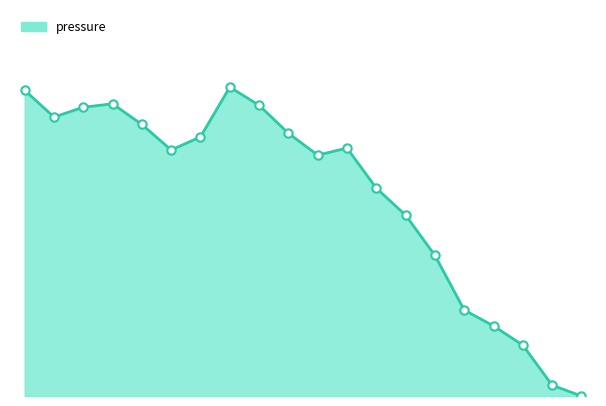

How many values are below 35?

9